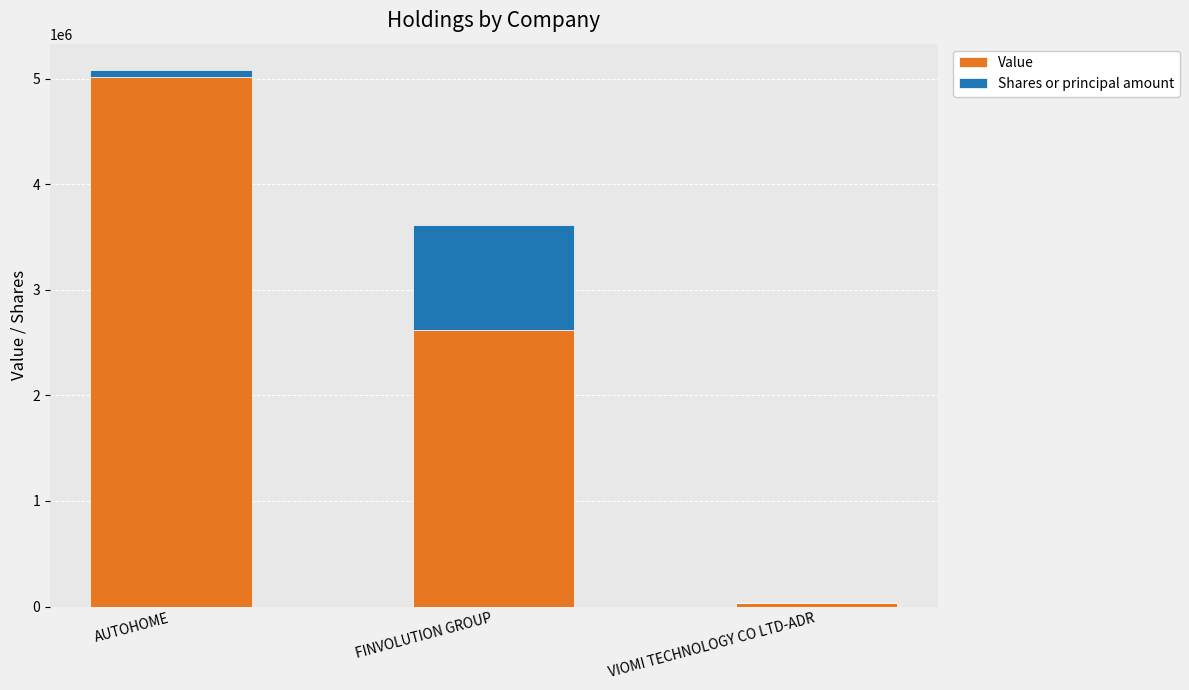

Which category has the highest value in the Value series?

AUTOHOME